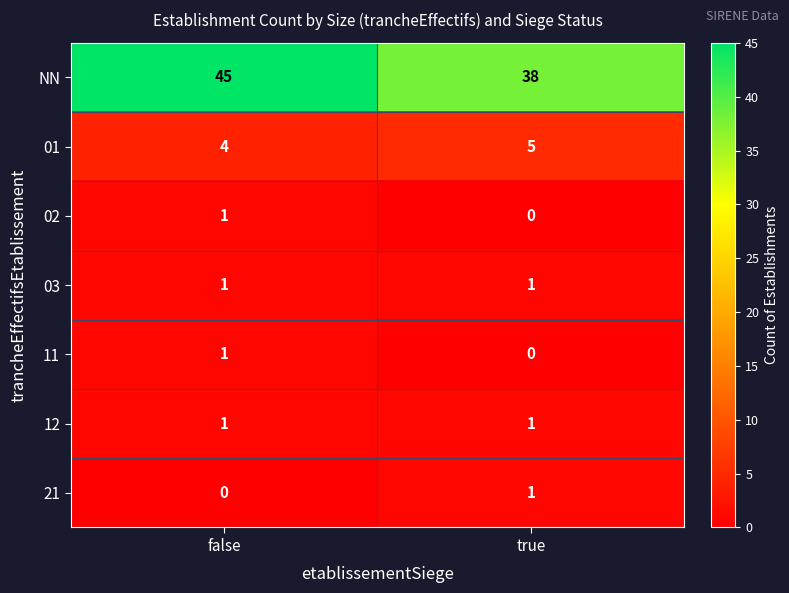

Which series has the largest total across all categories?

NN